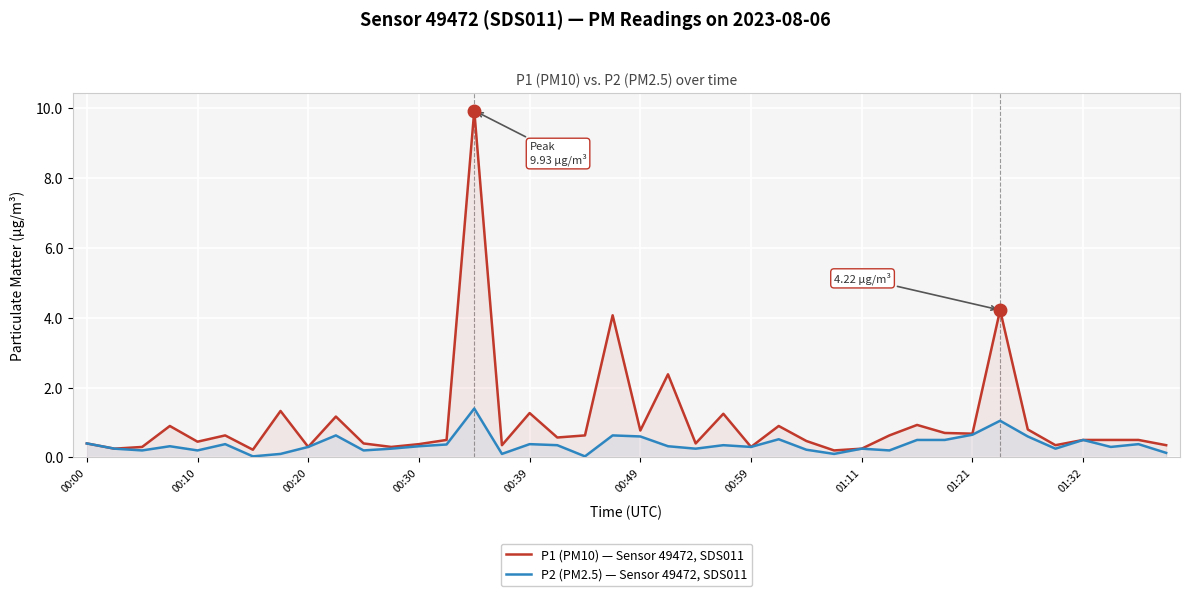

List the series in order of their peak value, highest first.

P1 (PM10) — Sensor 49472, SDS011, P2 (PM2.5) — Sensor 49472, SDS011